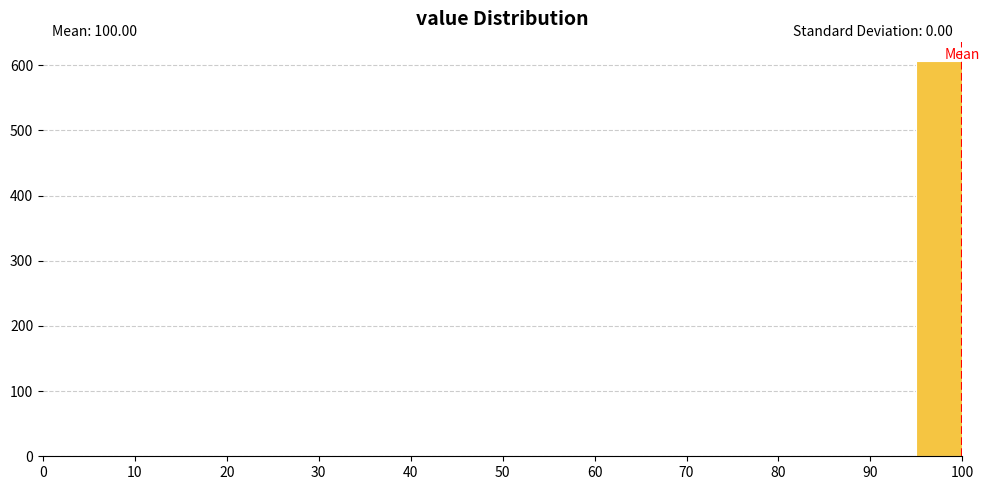

Which range on the x-axis has the tallest bar?

95 to 100